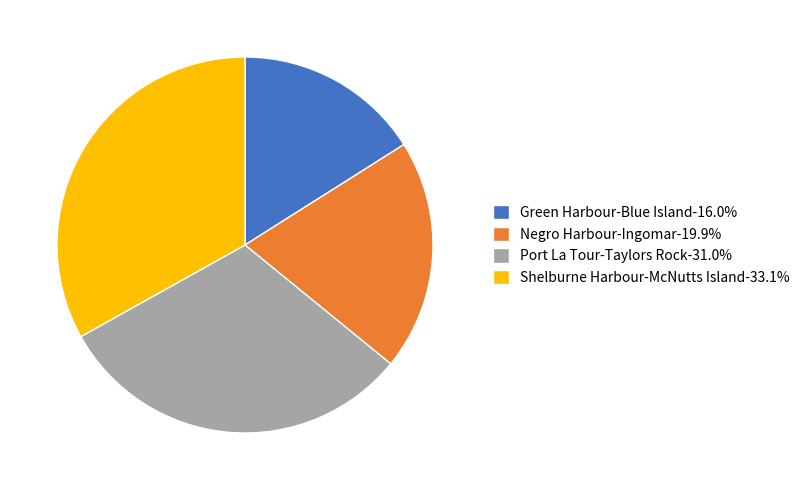

How many slices are in this pie chart?

4